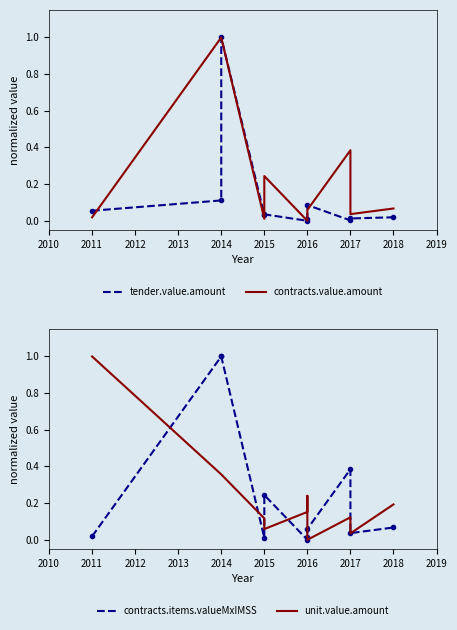

How many times do contracts.items.unit.value.amount and contracts.value.amount cross each other?

6